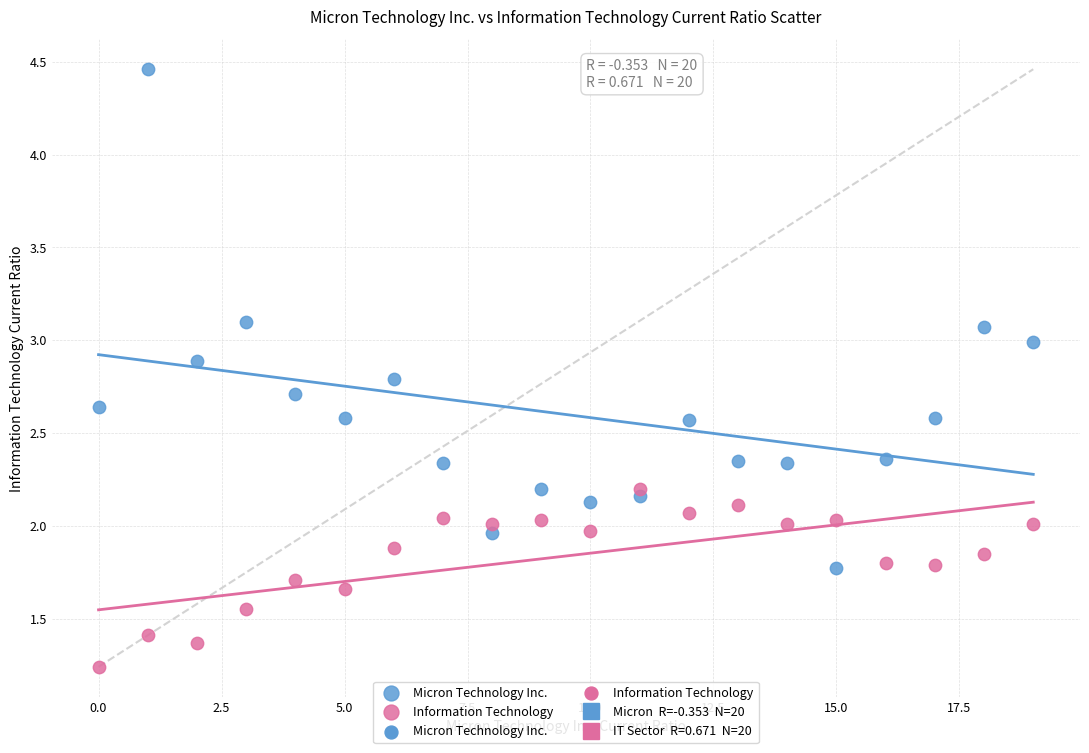

Which series has the widest spread of Y values?

Micron Technology Inc.